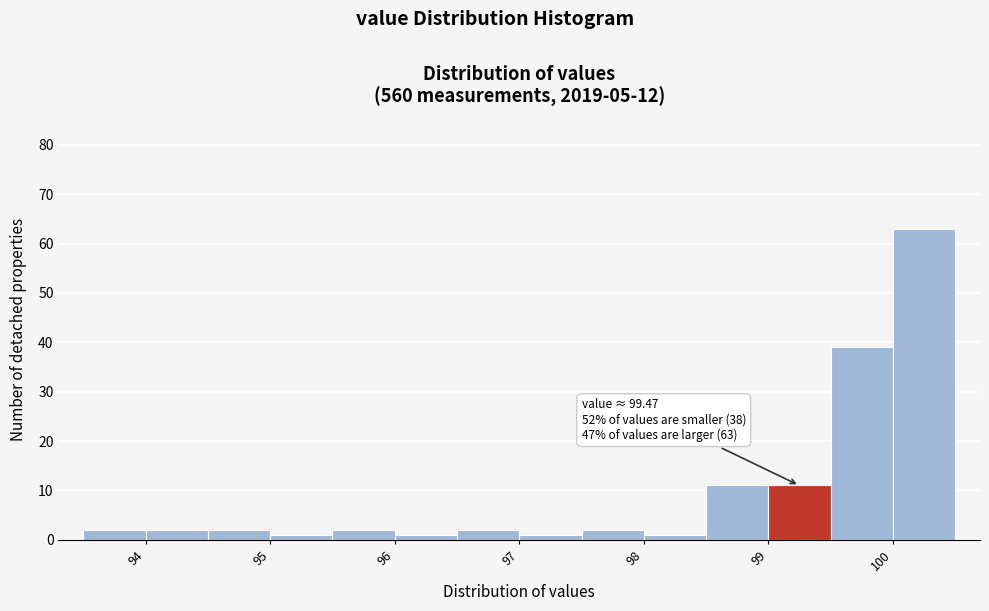

Over which range of the x-axis is the bar tallest?

100.0 to 100.5